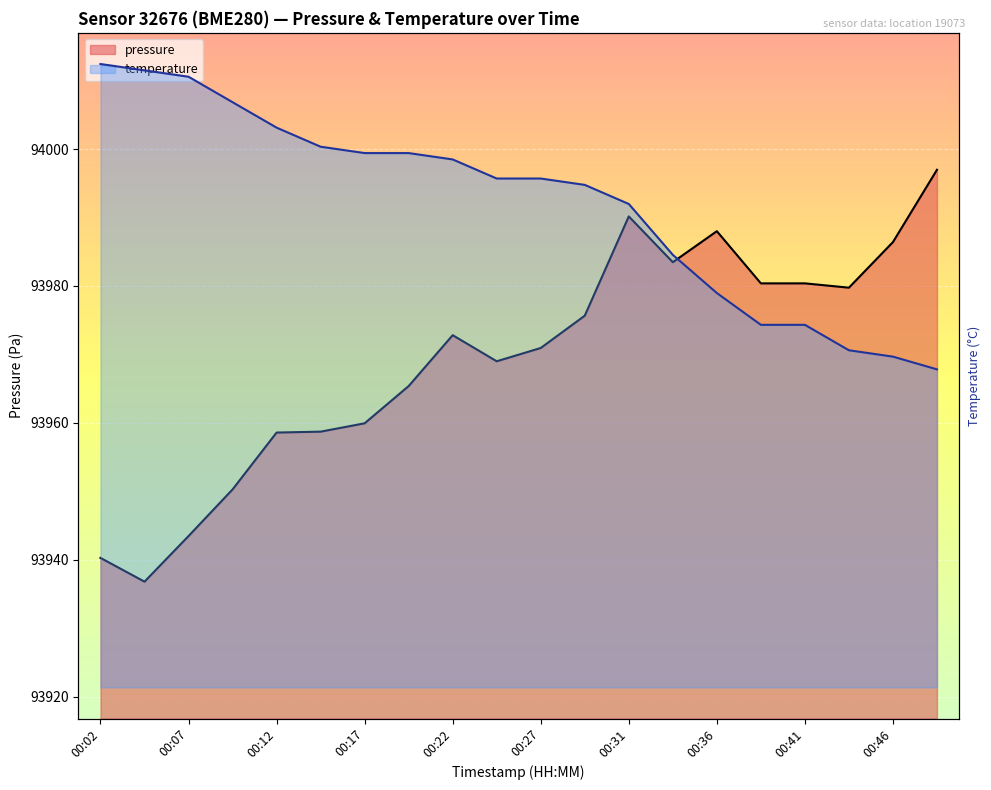

What is the sum of all temperature values?

1879365.5